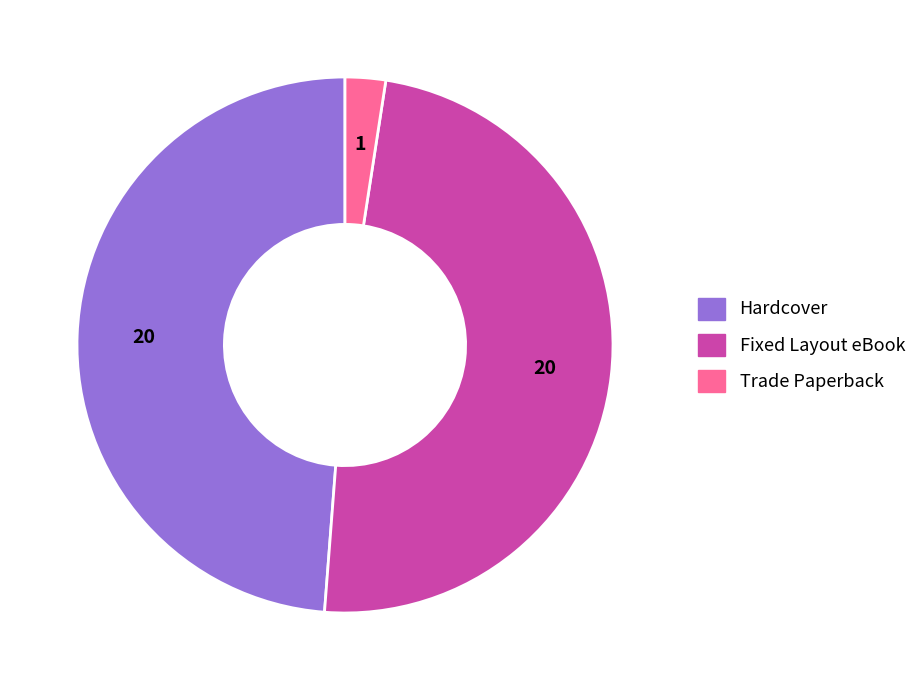

How many segments does this pie chart have?

3